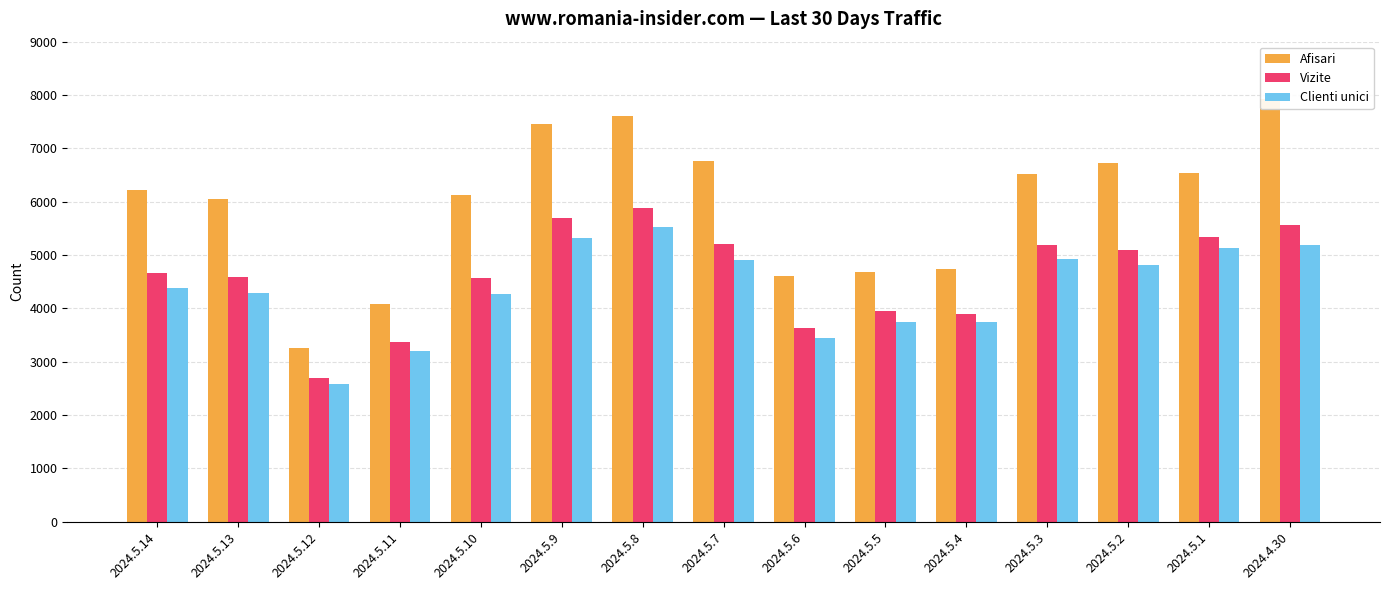

What is the label of the 14th bar from the right?

2024.5.13